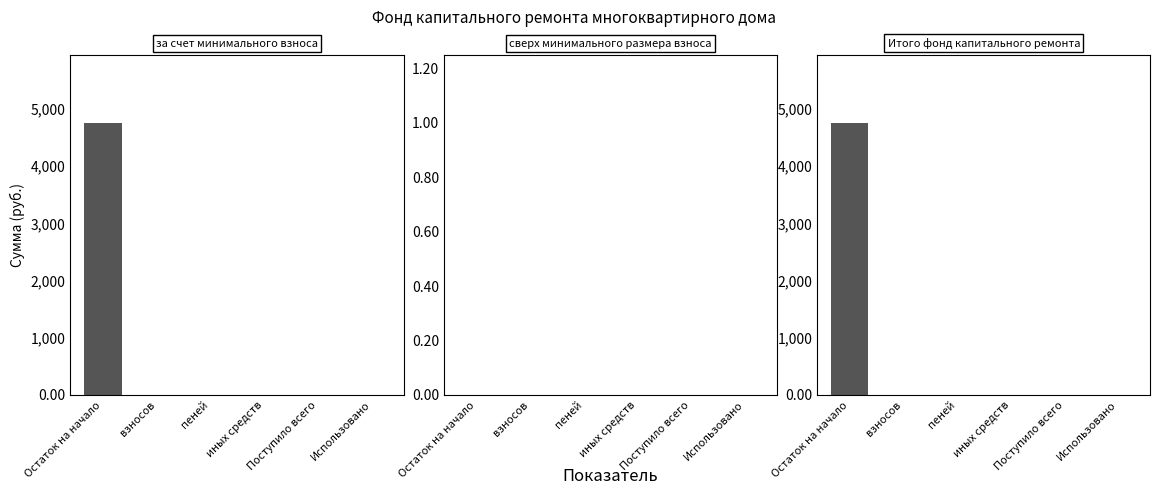

What is the difference between the second highest and second lowest values in the Итого фонд капитального ремонта series?

5.2